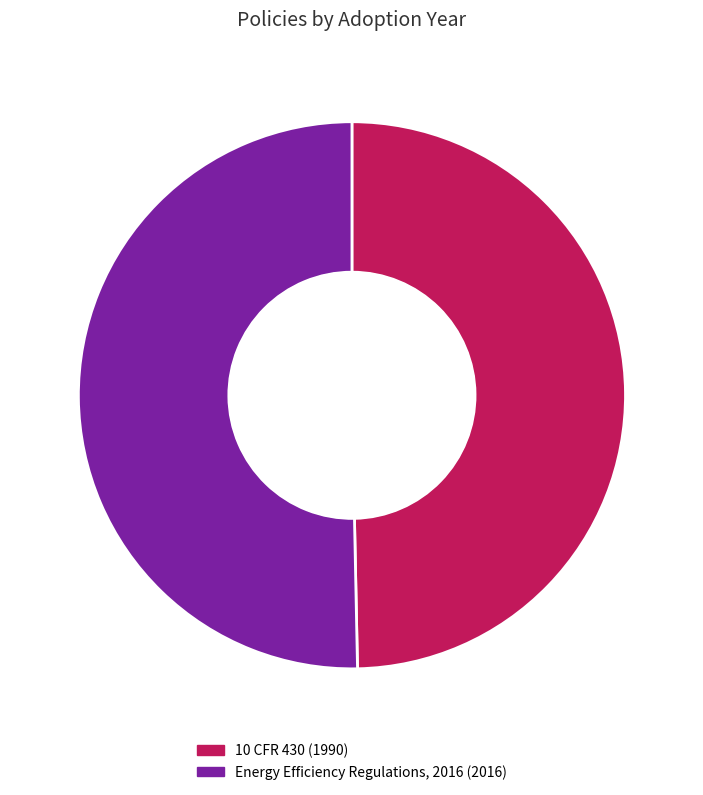

Which category has the smallest portion of the pie?

10 CFR 430